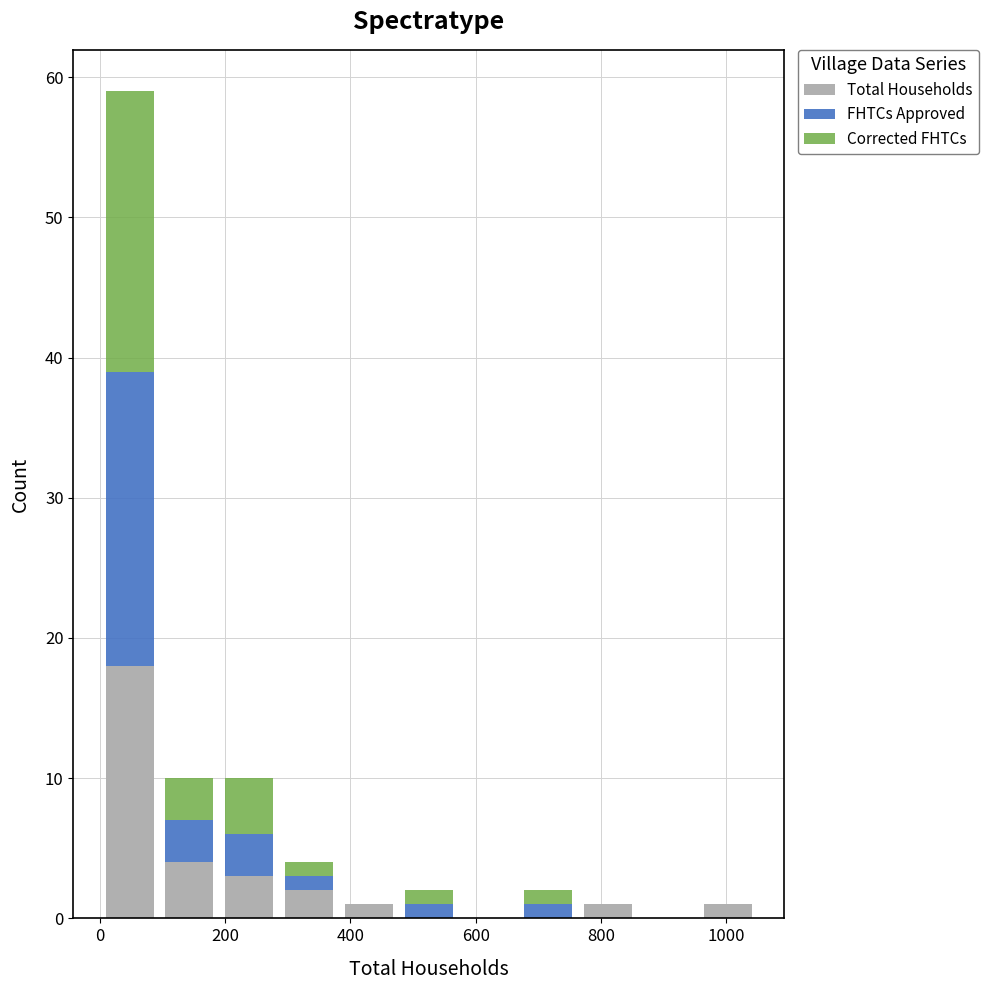

What is the total height of the stacked bar covering 960 to 1060 on the x-axis? Neither the bar edges nor the heights are printed on the chart, so give them approximately, as read against the axes.

1